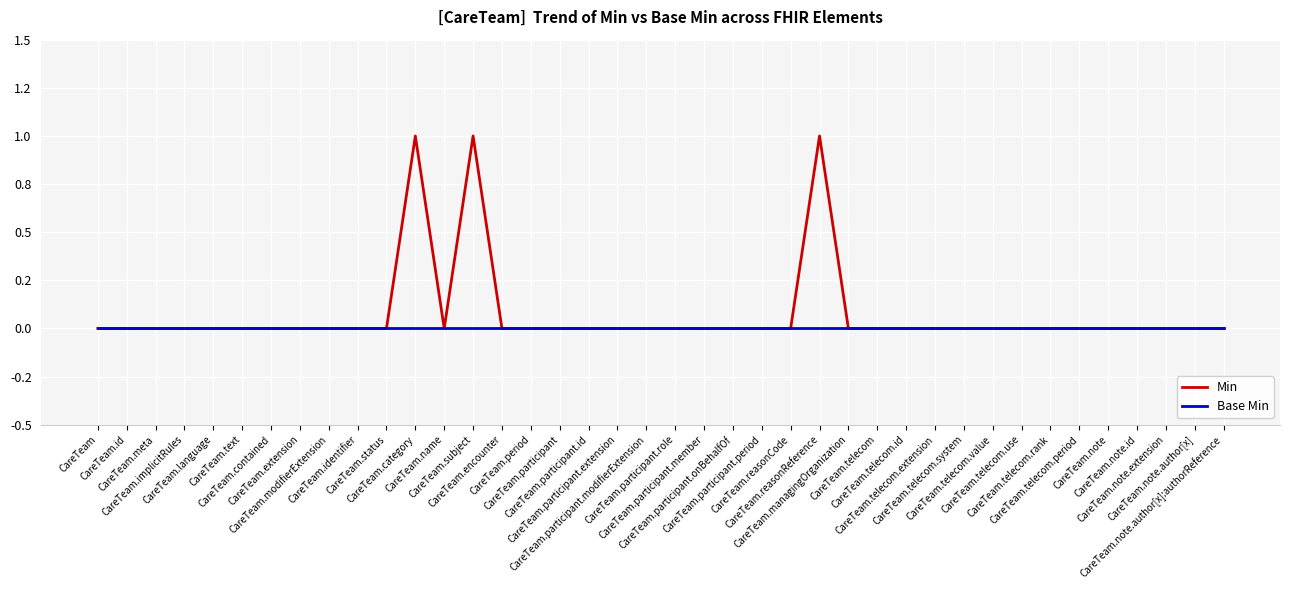

At which label is Min closest to 0?

CareTeam